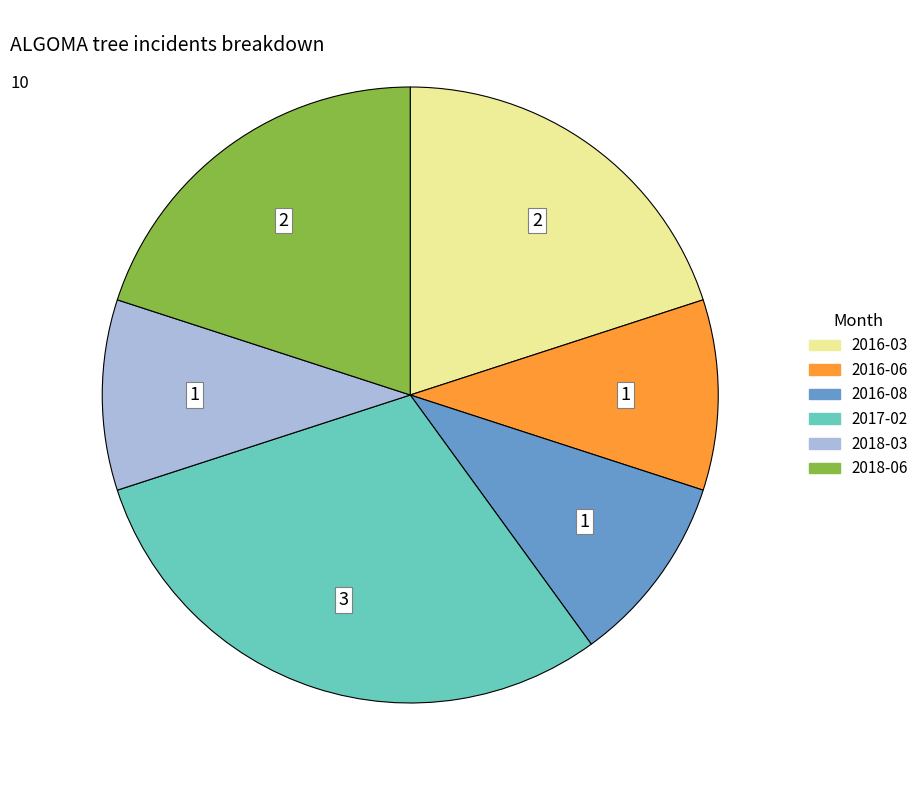

Does any single category account for the majority?

No